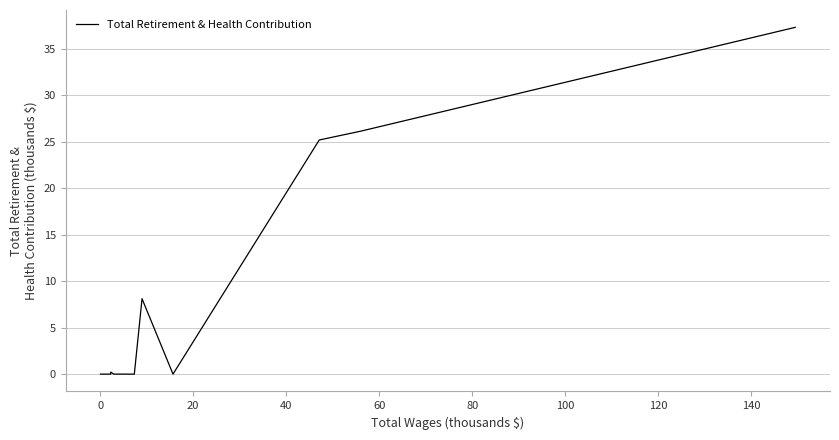

Reading left to right, transcribe all the data shown in this chart.

0.0	0.0	0.0	0.0	0.0	0.0	0.0	0.0	0.0	0.0	0.0	0.0	0.0	0.0	0.0	0.0	0.0	0.0	0.0	0.0	0.0	0.0	0.0	0.0	0.0	0.2	0.0	0.0	0.0	0.0	8.1	0.0	25.2	26.1	37.3